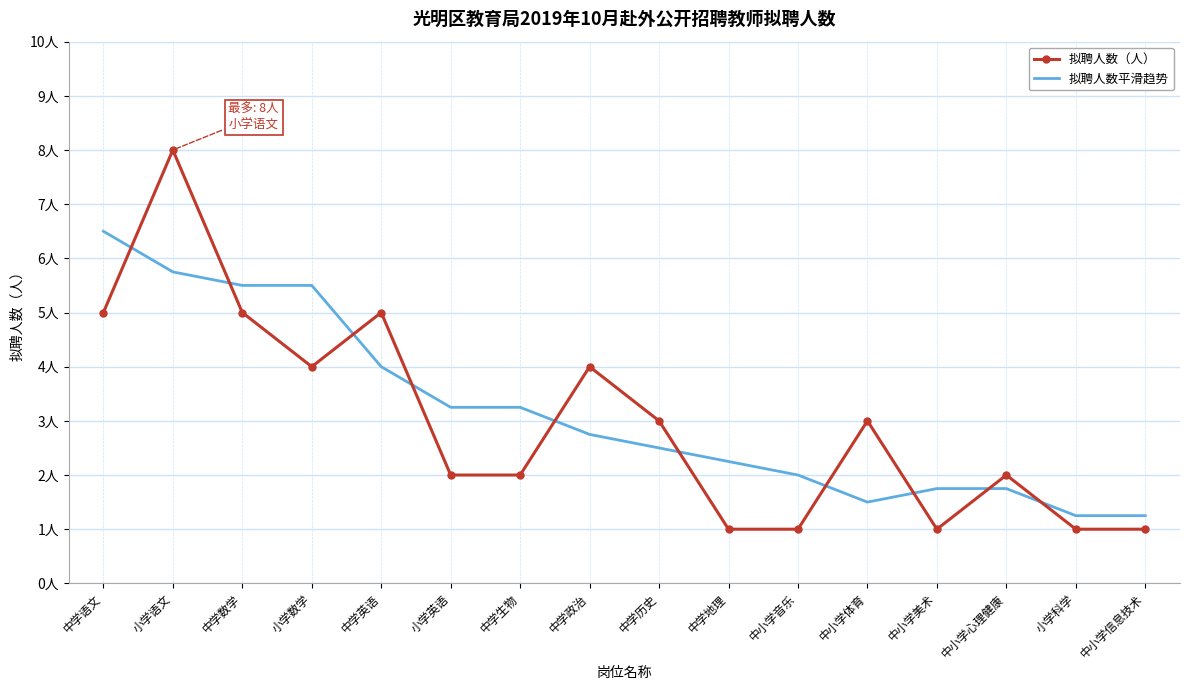

How many 拟聘人数（人） values are between 1 and 5?

15